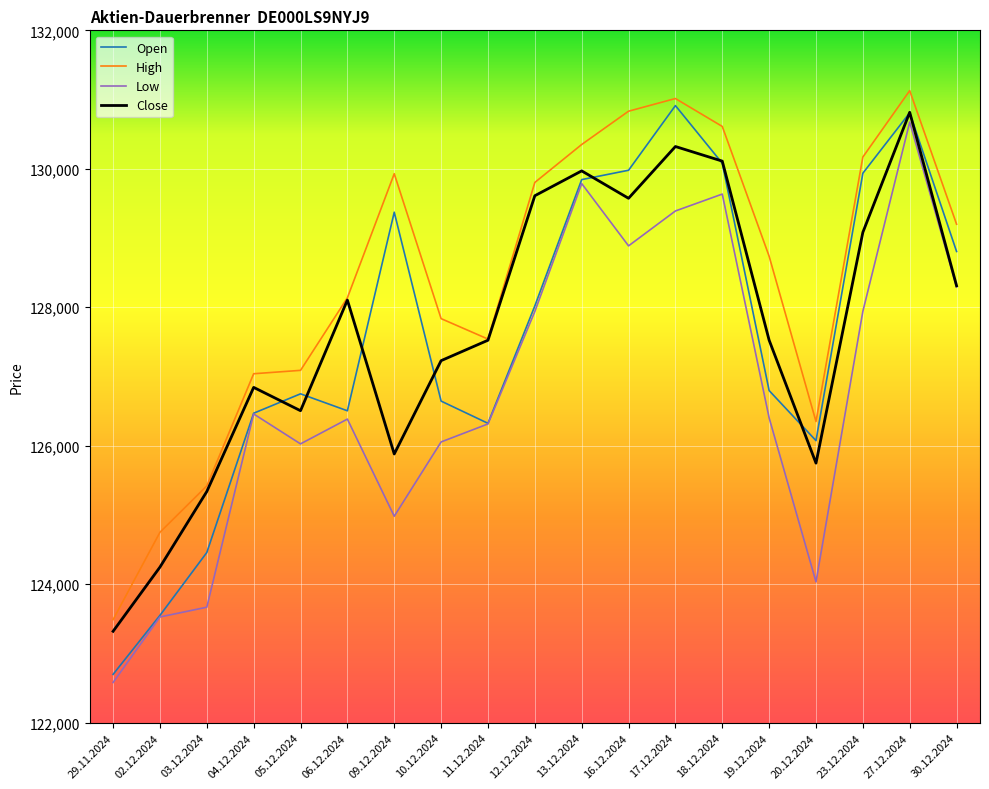

What is the total value across all series at 02.12.2024?

496074